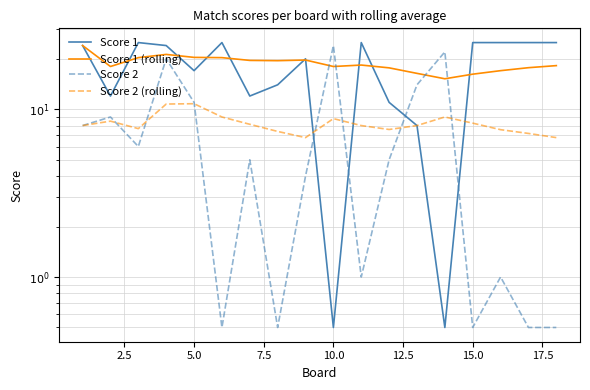

Which series ends up on top after the final intersection of Score 2 and Score 1?

Score 1